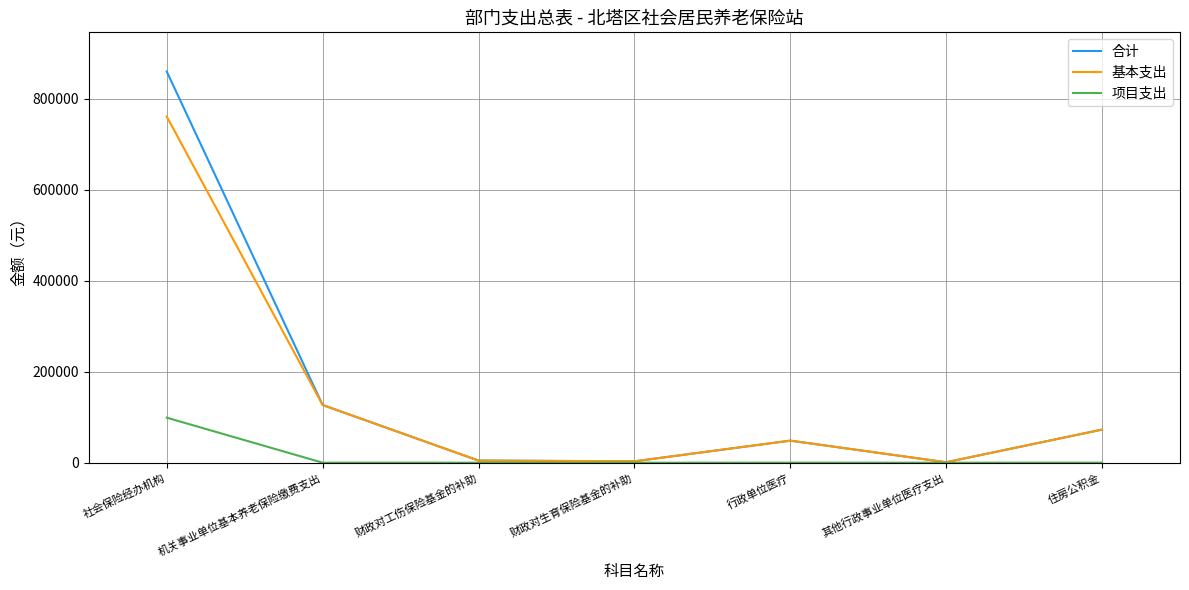

How many lines are shown in the chart?

3